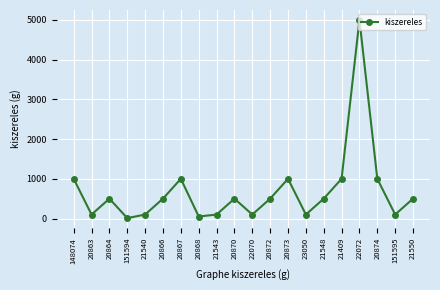

What is the change in value from 22070 to 21548?

+400